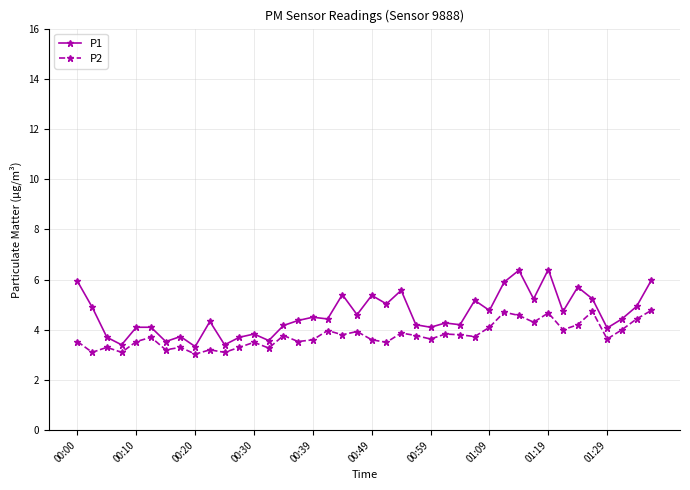

True or false: P1 and P2 cross at least once.

False